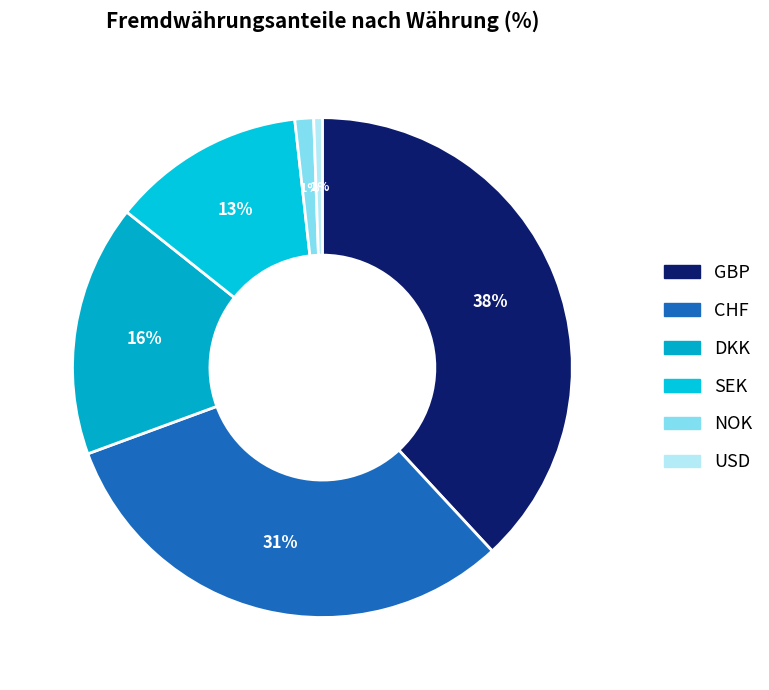

To the nearest percent, what is the difference between the largest and smallest slice percentages?

38%